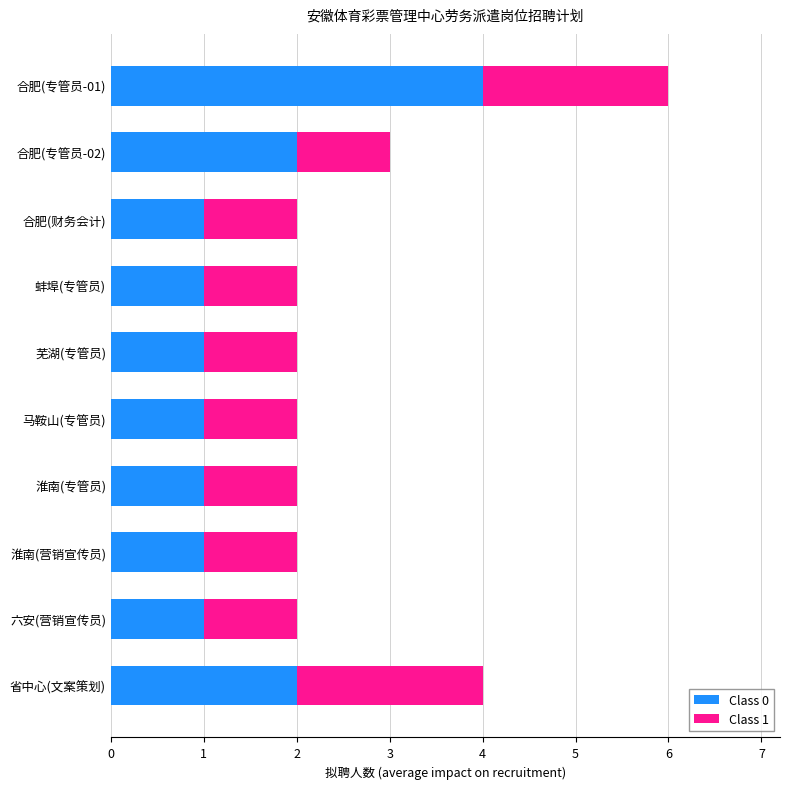

At which category is the sum across all series the highest?

合肥(专管员-01)